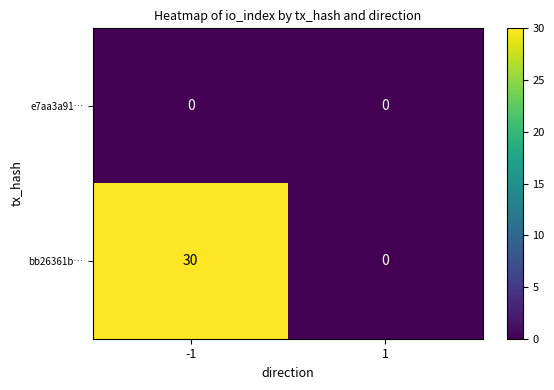

Which series changed the most between -1 and 1?

bb26361b…